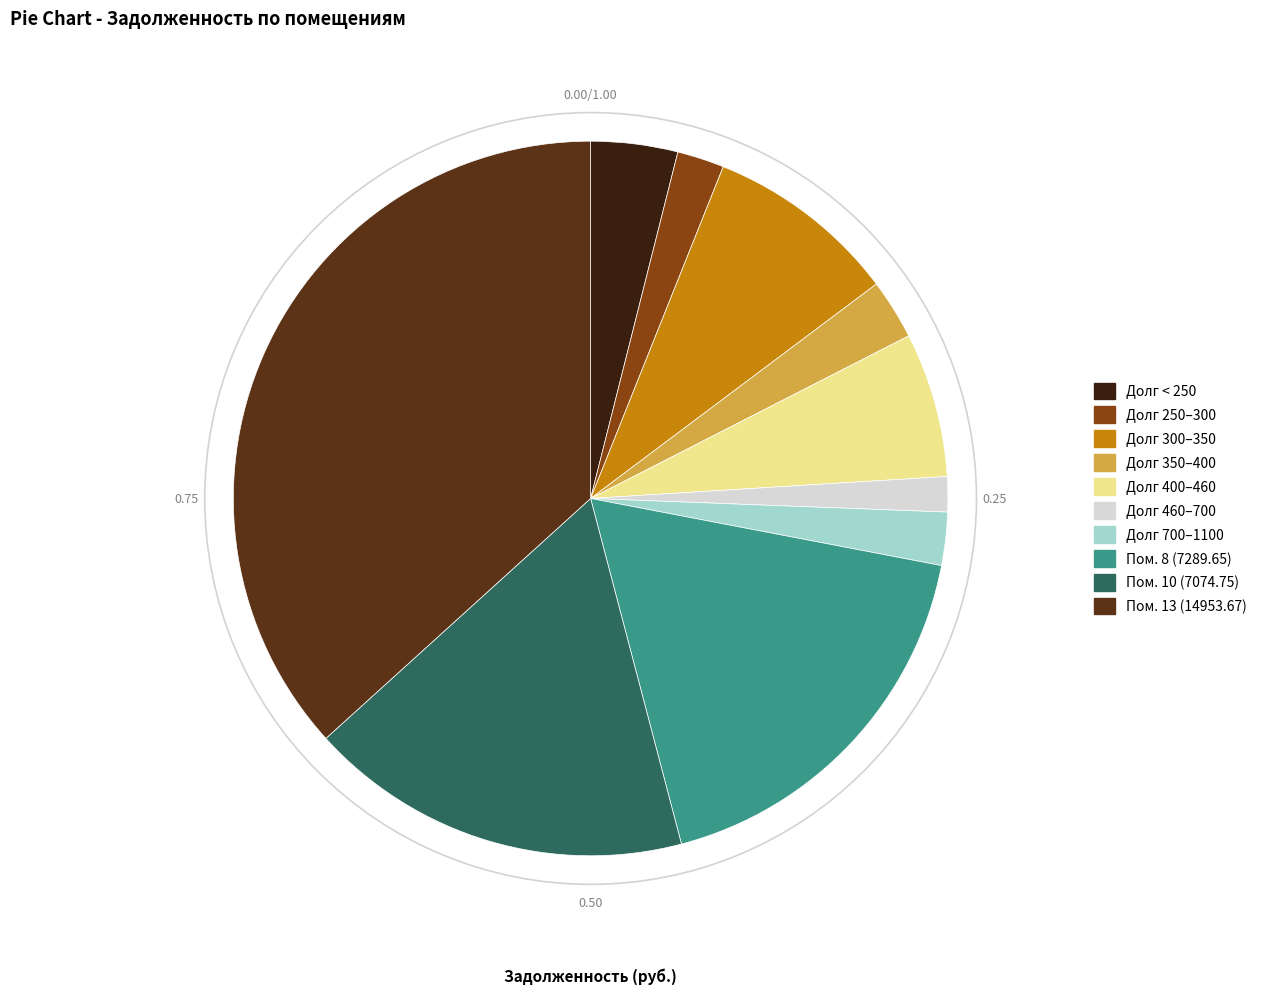

Which slice is the largest?

13